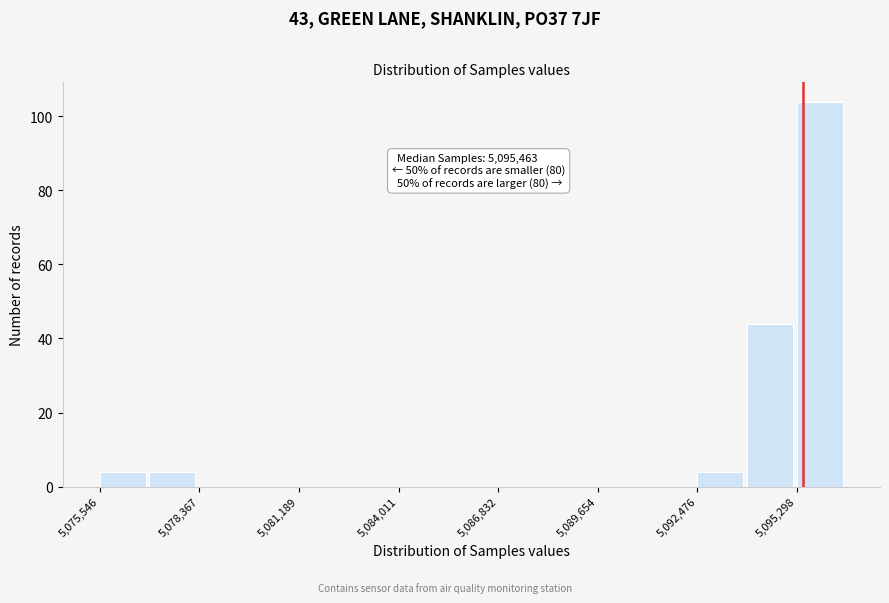

Read against the x-axis, roughly where is the centre of the tallest bar?

5096000